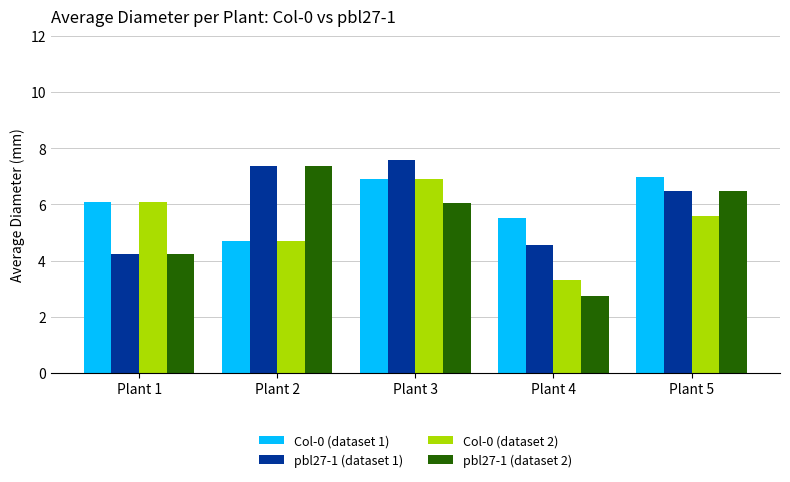

What is the spread (max minus min) of values at Plant 3?

1.5